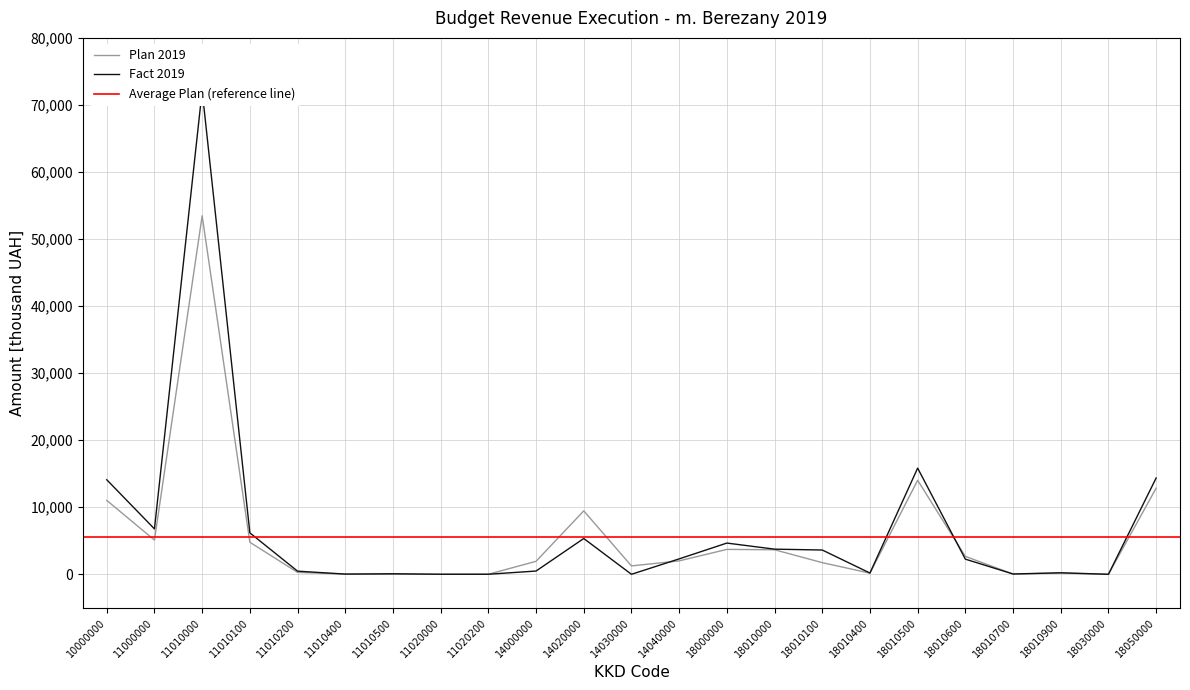

What is the value of the Fact 2019 point at the 8th from the left?

7.2